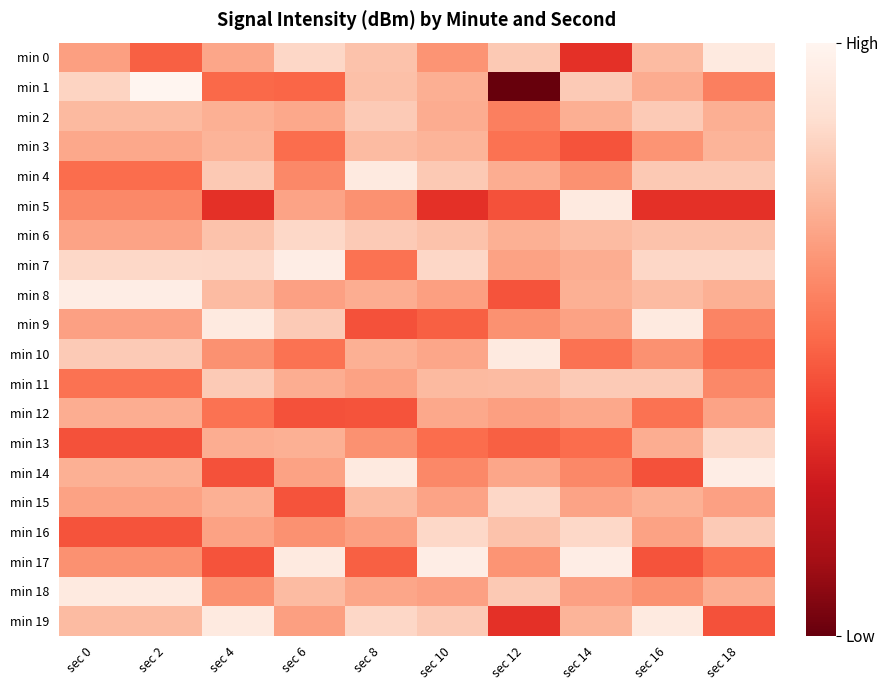

Rank the series at sec 16 from highest to lowest value.

min 9, min 19, min 7, min 11, min 2, min 4, min 6, min 0, min 8, min 15, min 13, min 1, min 16, min 3, min 10, min 18, min 12, min 17, min 14, min 5